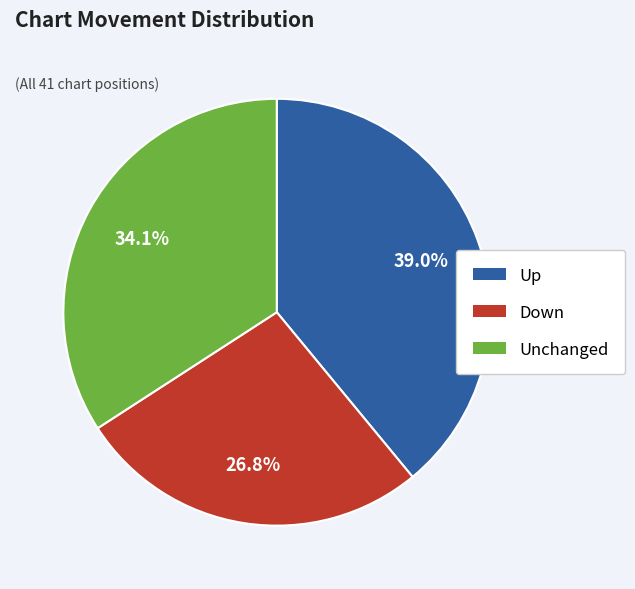

Is there a majority slice in this chart?

No